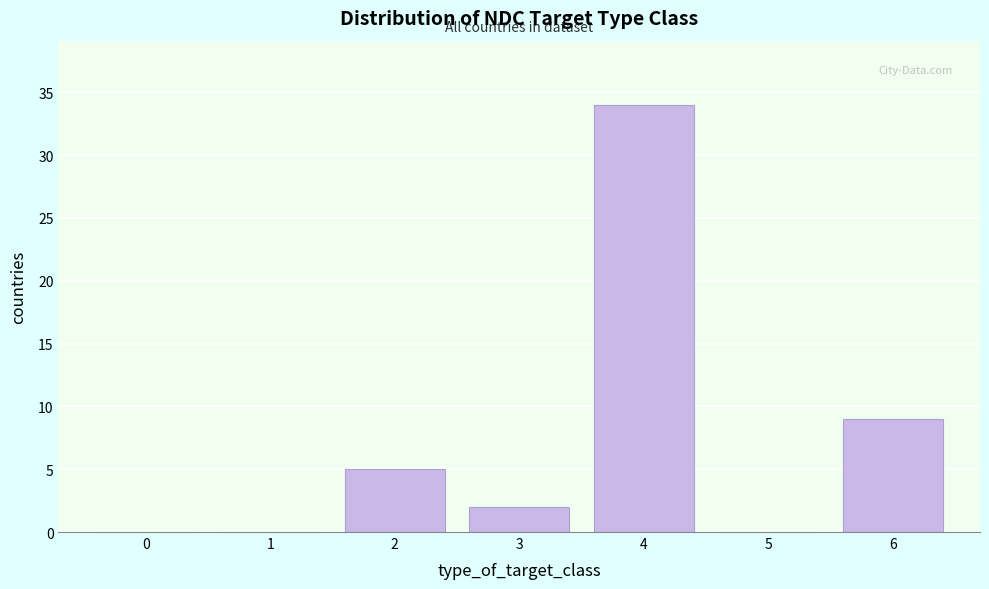

Over which range of the x-axis is the bar tallest?

3.5 to 4.5